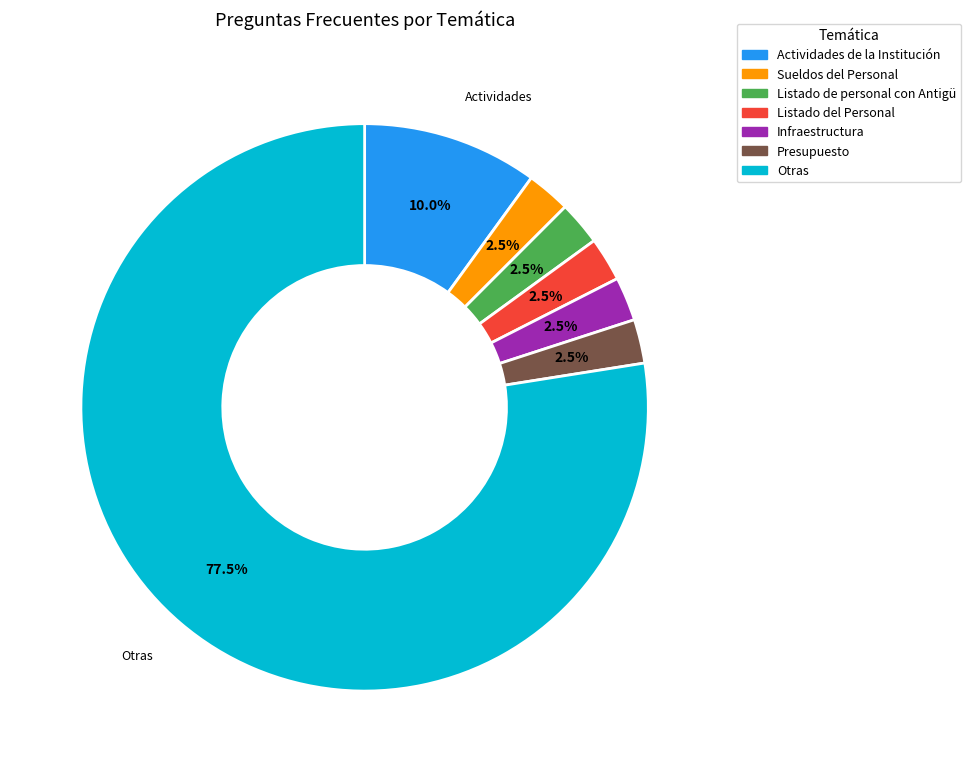

Is there any slice that represents more than half of the pie?

Yes